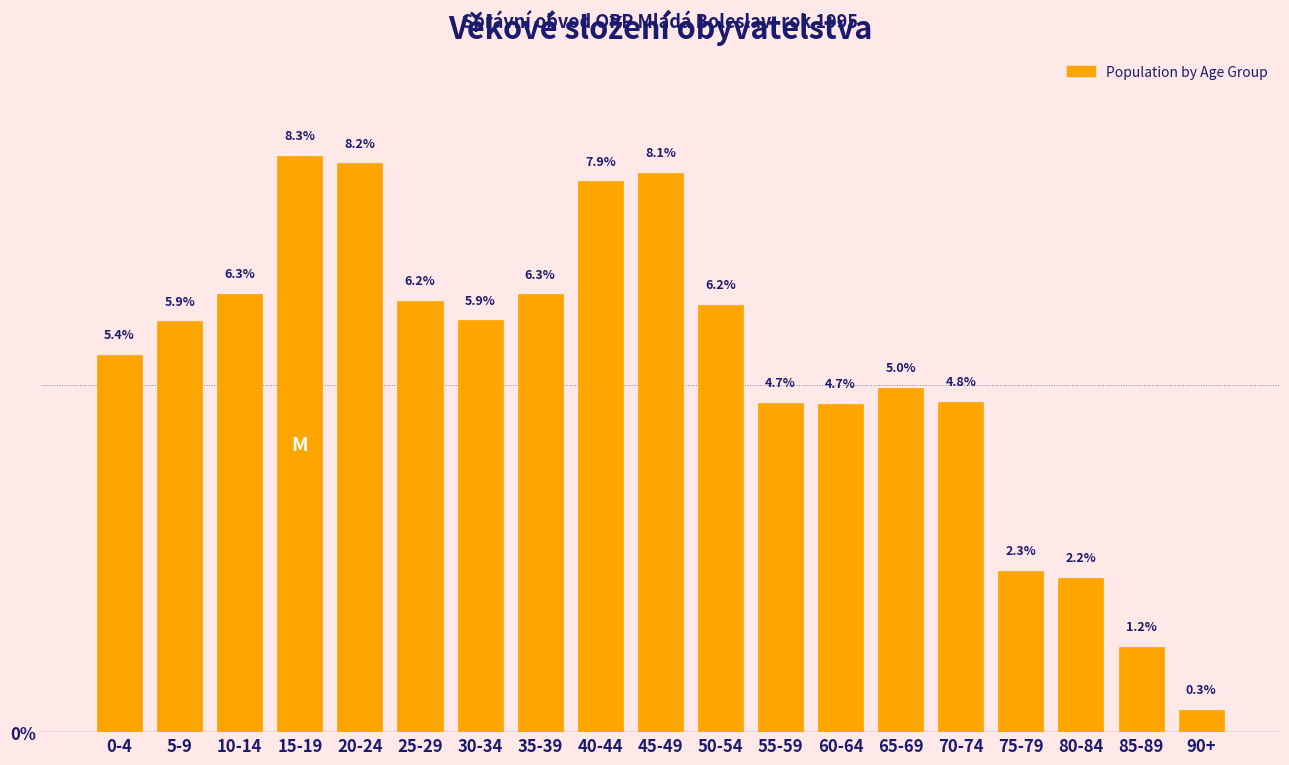

Reading right to left, list all the values displayed in this chart.

0.3	1.2	2.2	2.3	4.8	5.0	4.7	4.7	6.2	8.1	7.9	6.3	5.9	6.2	8.2	8.3	6.3	5.9	5.4